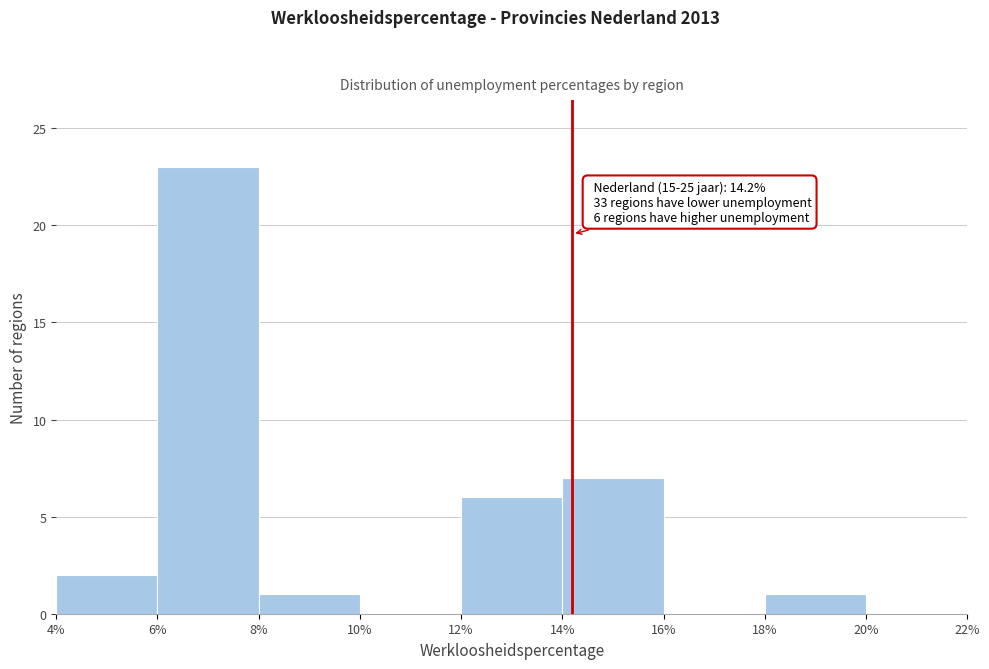

Which range on the x-axis has the tallest bar?

6% to 8%